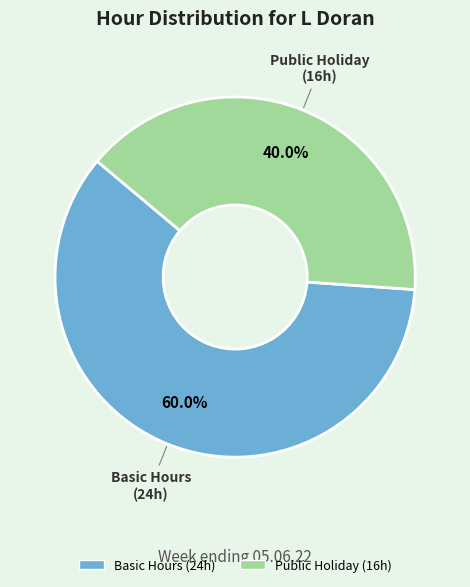

Is there any slice that represents more than half of the pie?

Yes